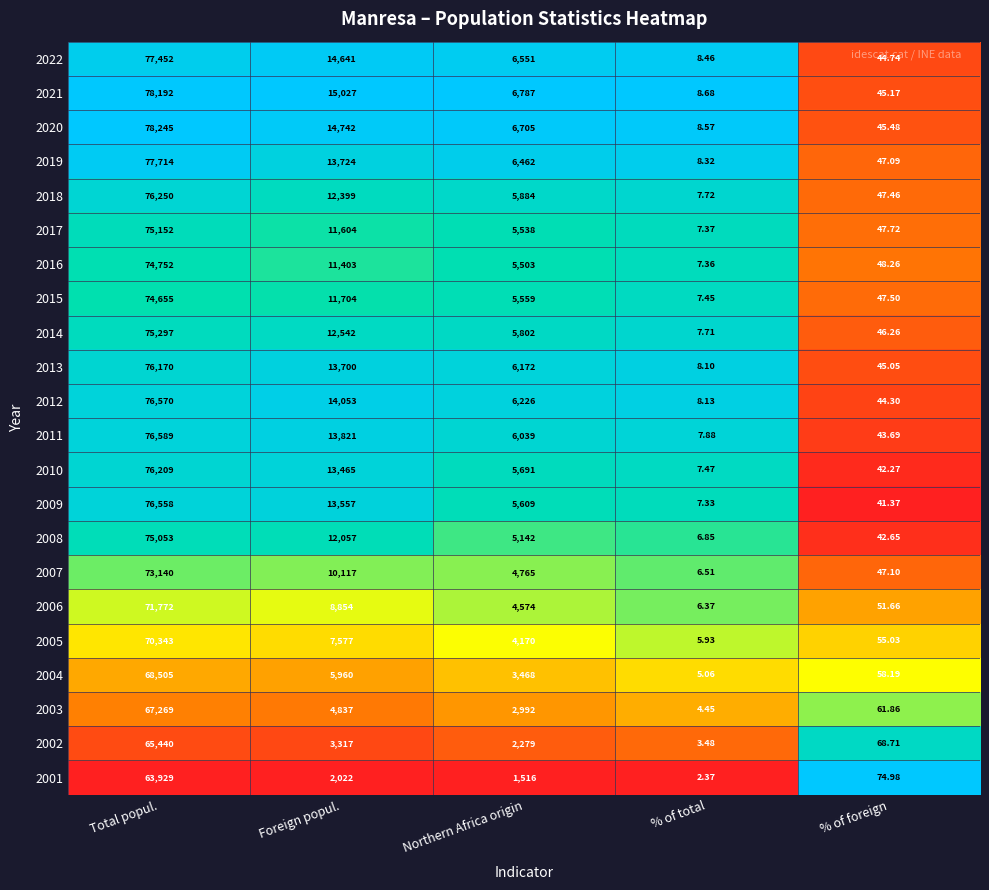

At which category is the sum across all series the highest?

Total popul.